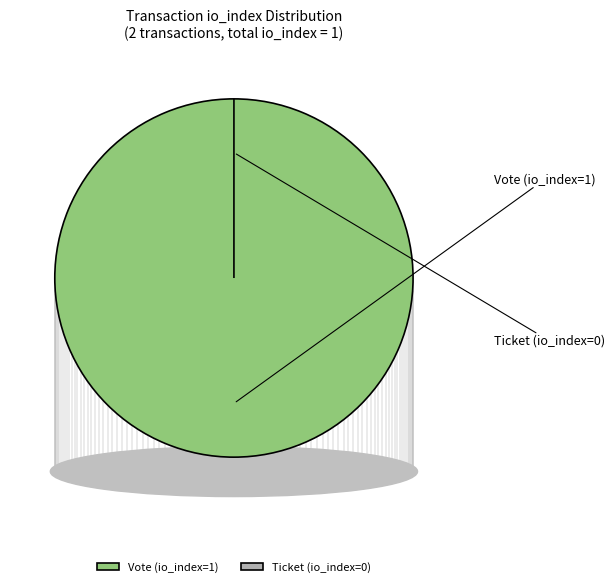

Does Vote (io_index=1) account for over 50% of the chart?

Yes